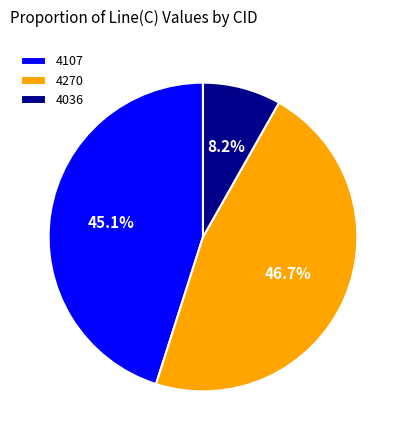

Is 4107 the majority of the pie?

No